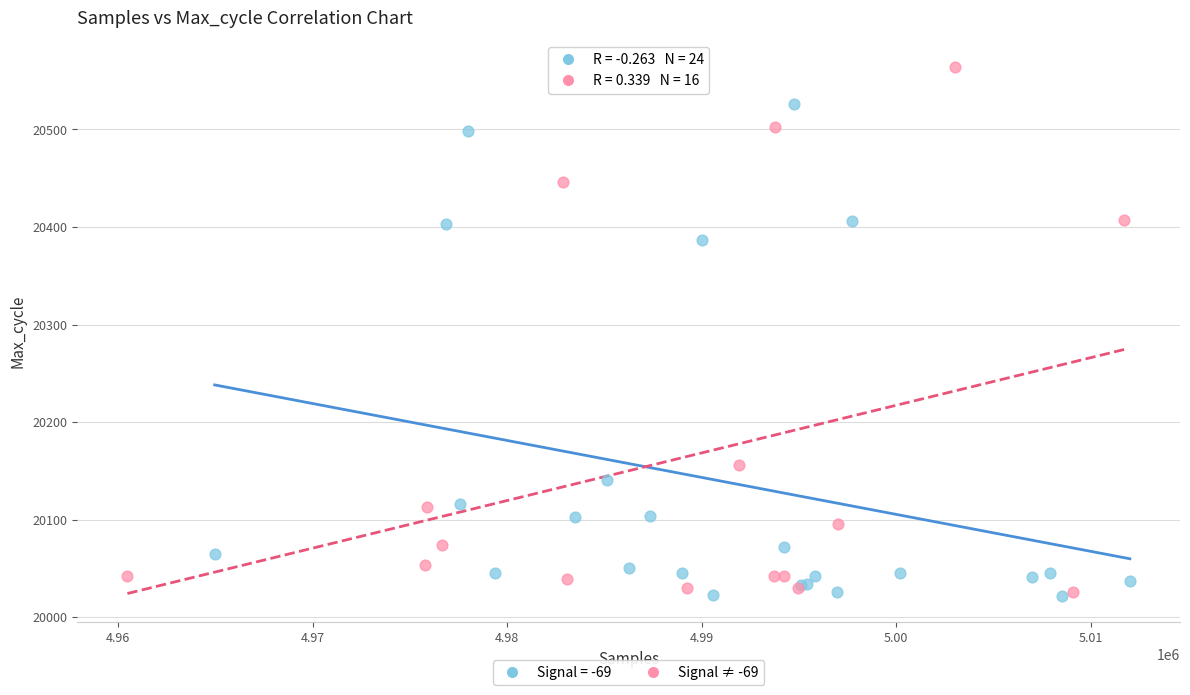

Which series reaches the maximum Y coordinate?

Signal ≠ -69